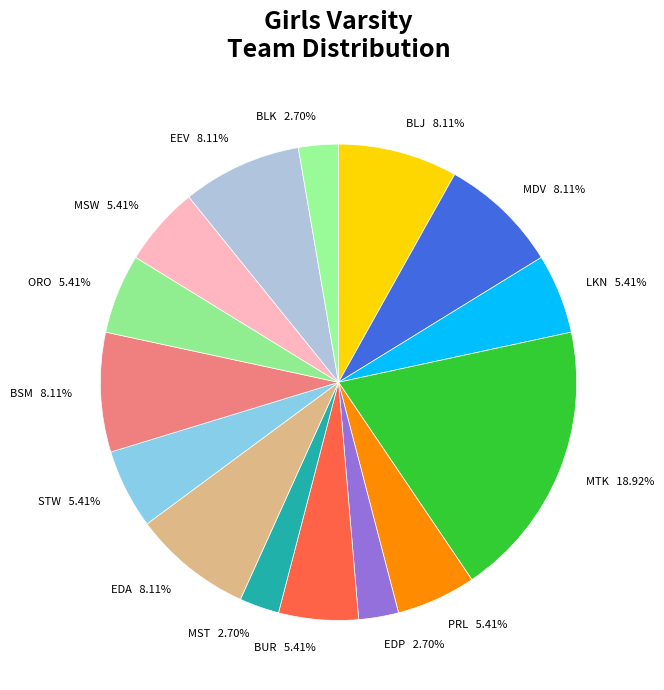

Is there any slice that represents more than half of the pie?

No